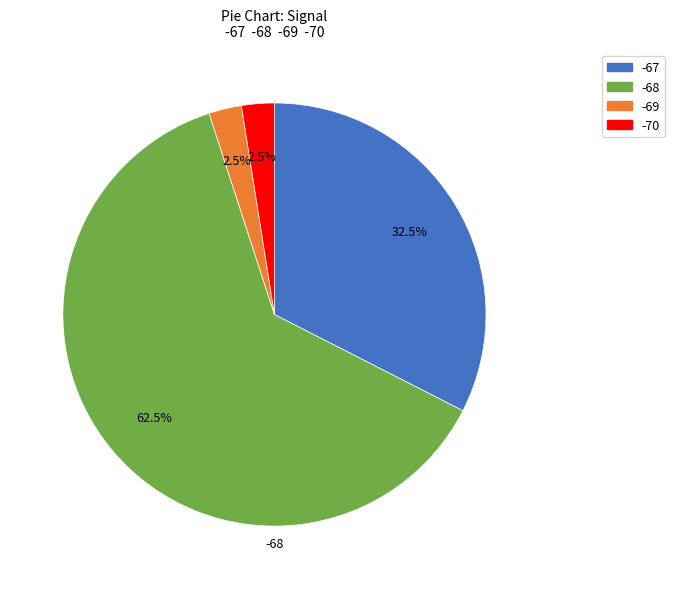

Is there any slice that represents more than half of the pie?

Yes